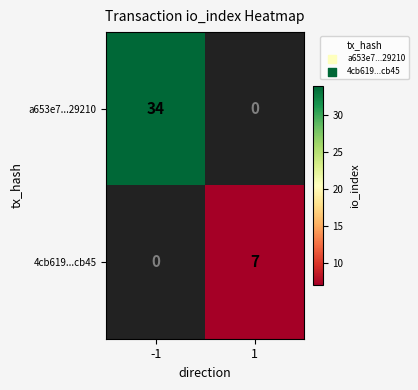

True or false: 4cb619...cb45 has a value of 7 at 1.

True